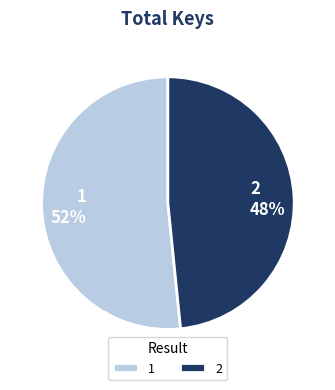

How many segments does this pie chart have?

2